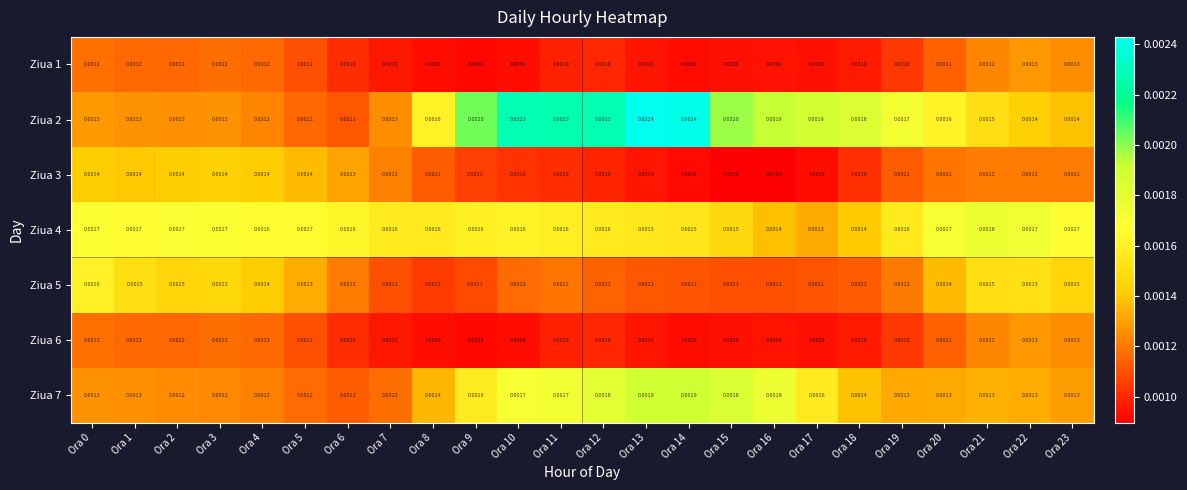

Which series has the largest range (max minus min)?

Ziua 2